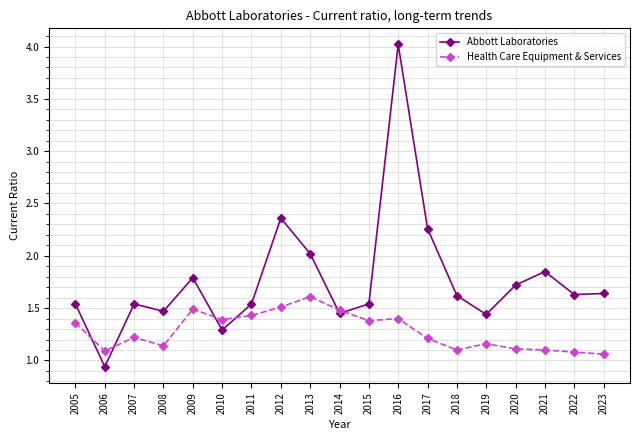

How many times do Abbott Laboratories and Health Care Equipment & Services cross each other?

6